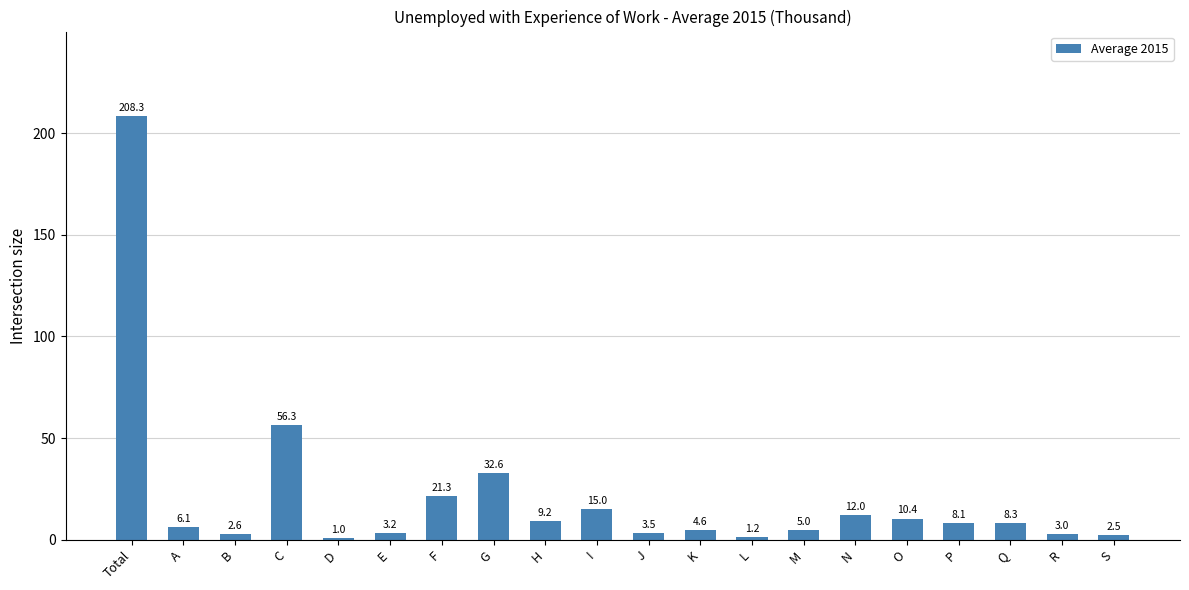

List the labels in order of value, largest first.

Total, C, G, F, I, N, O, H, Q, P, A, M, K, J, E, R, B, S, L, D